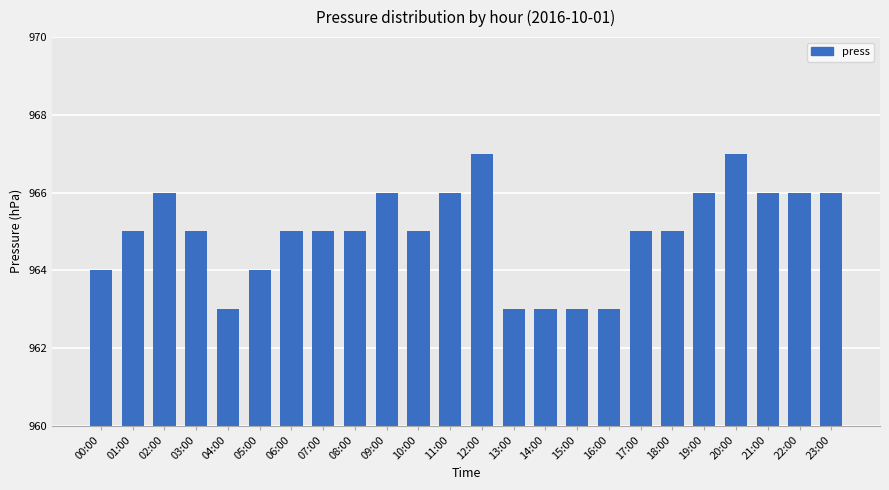

The value at 08:00 is 965. True or false?

True